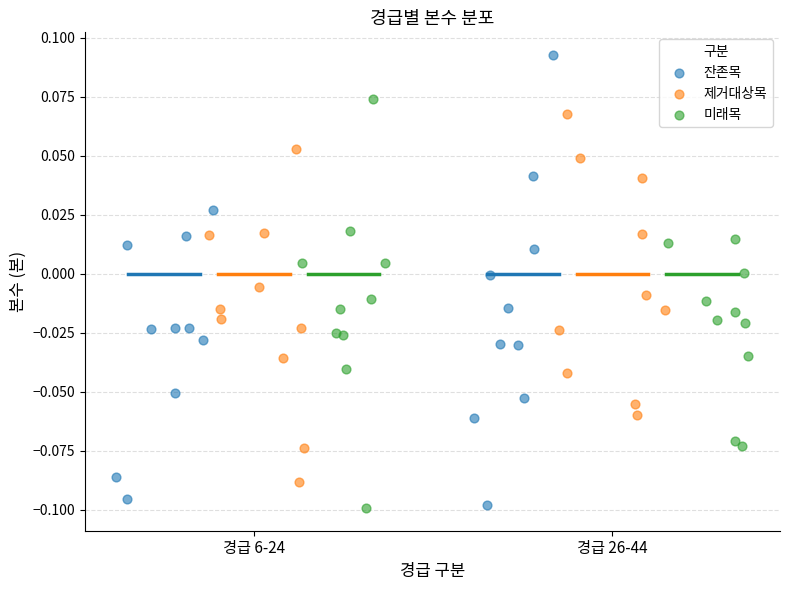

Which series reaches the maximum Y coordinate?

잔존목